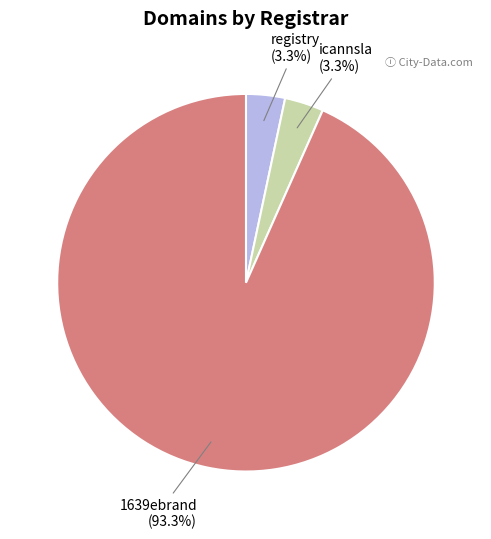

Between 1639ebrand (93.3%) and icannsla (3.3%), which is larger?

1639ebrand (93.3%)